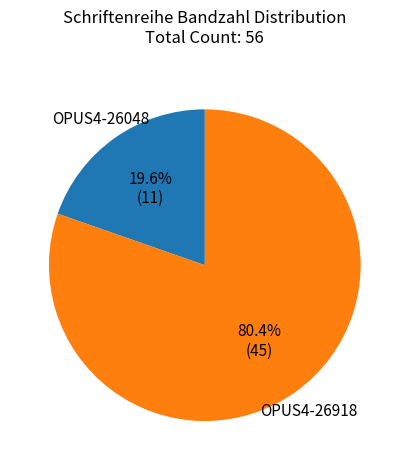

What percentage is the OPUS4-26048 slice, to the nearest percent?

20%